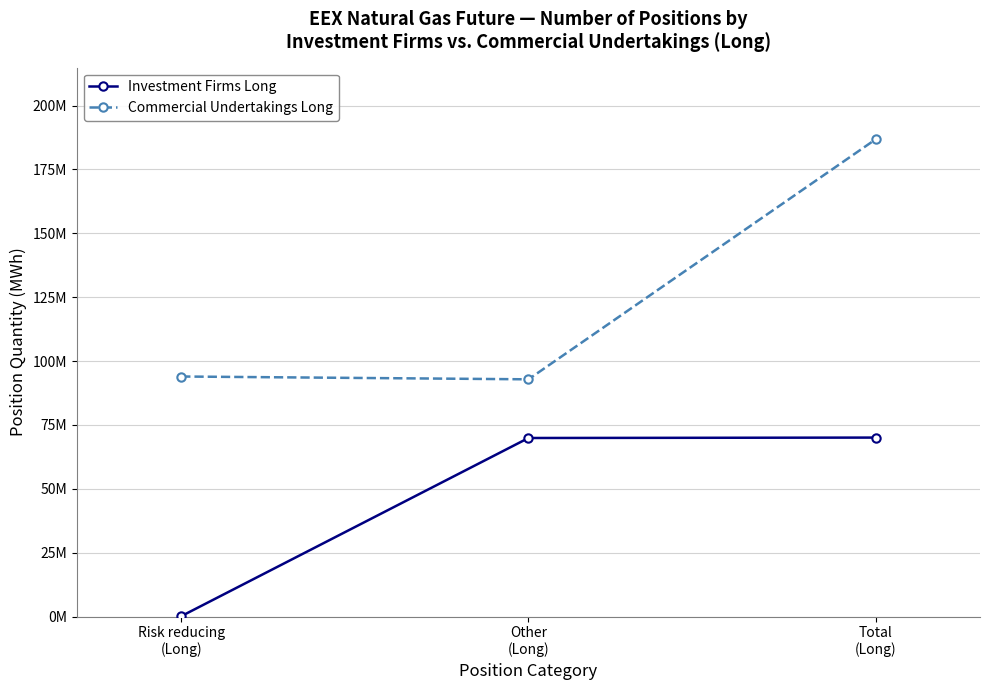

At which category is the sum across all series the highest?

Total
(Long)